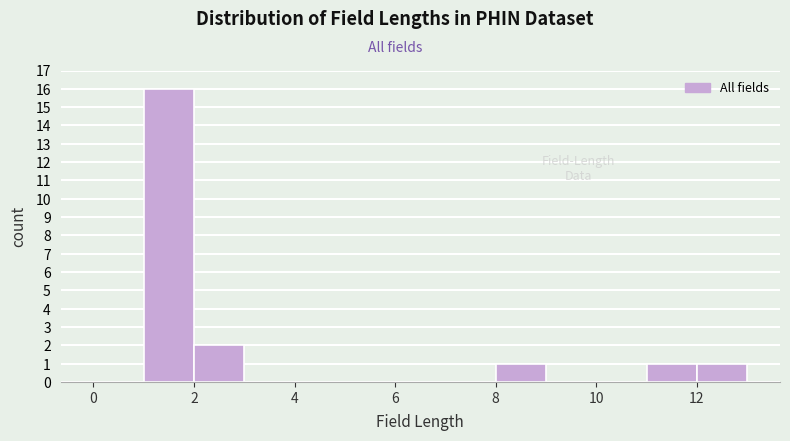

Reading left to right, transcribe this chart: for each bar, give the range it covers on the x-axis and its height. The values are not printed on the chart, so give them approximately, as read against the axis.

0 to 1: 0
1 to 2: 16
2 to 3: 2
3 to 4: 0
4 to 5: 0
5 to 6: 0
6 to 7: 0
7 to 8: 0
8 to 9: 1
9 to 10: 0
10 to 11: 0
11 to 12: 1
12 to 13: 1